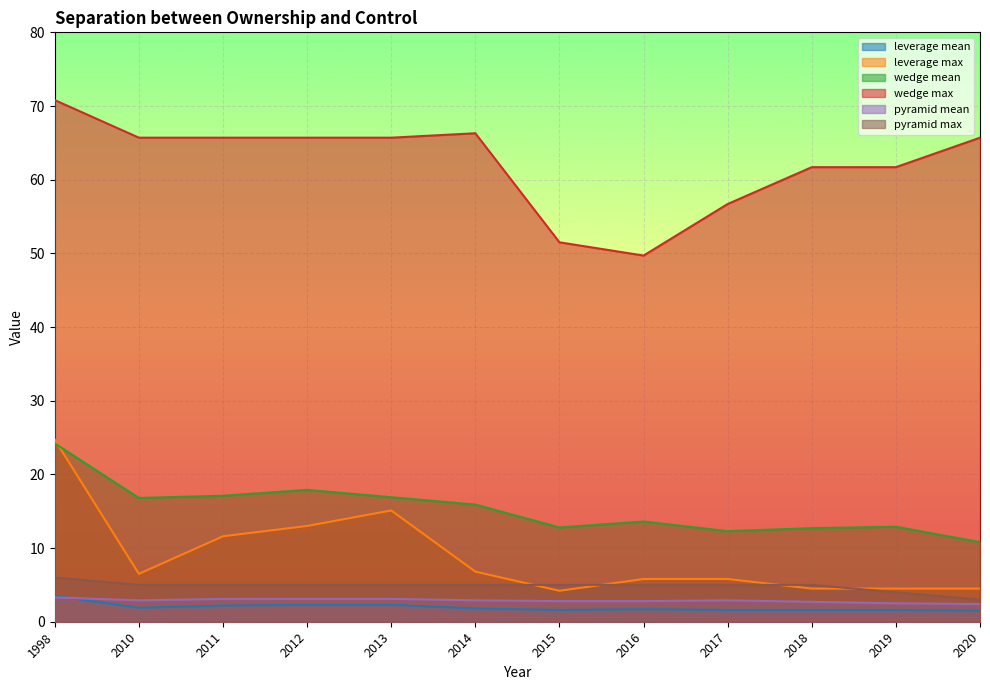

True or false: wedge max and leverage mean intersect in this chart.

False